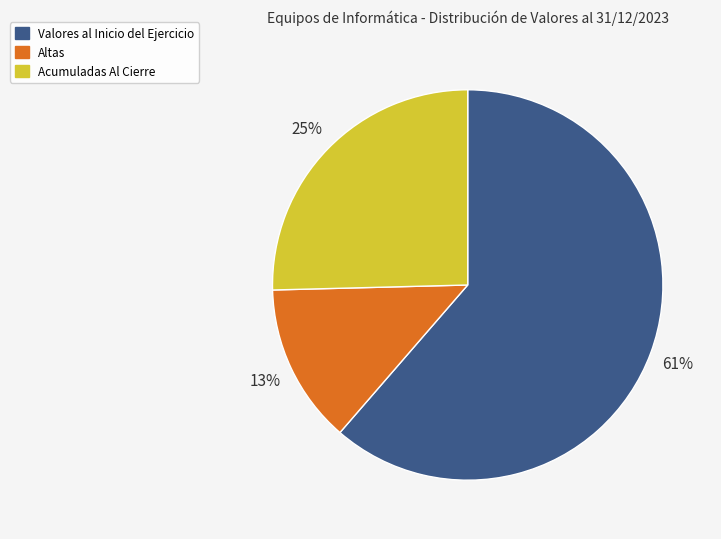

What is the largest slice in the pie chart?

Valores al Inicio del Ejercicio